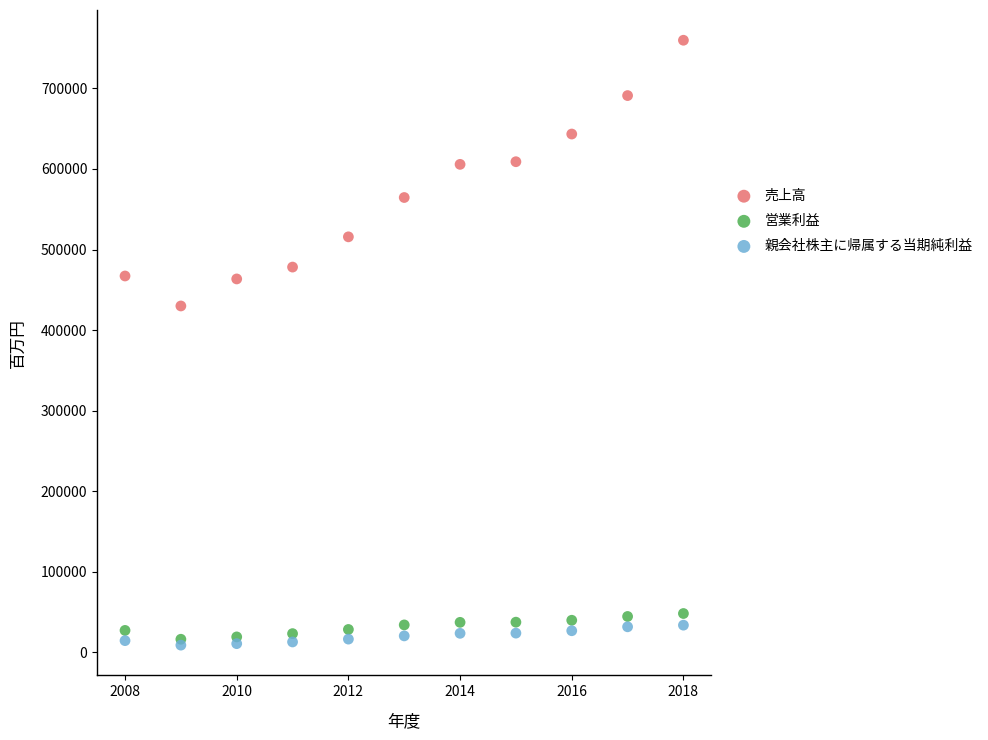

Across all series, what Y value is closest to 384326?

429927